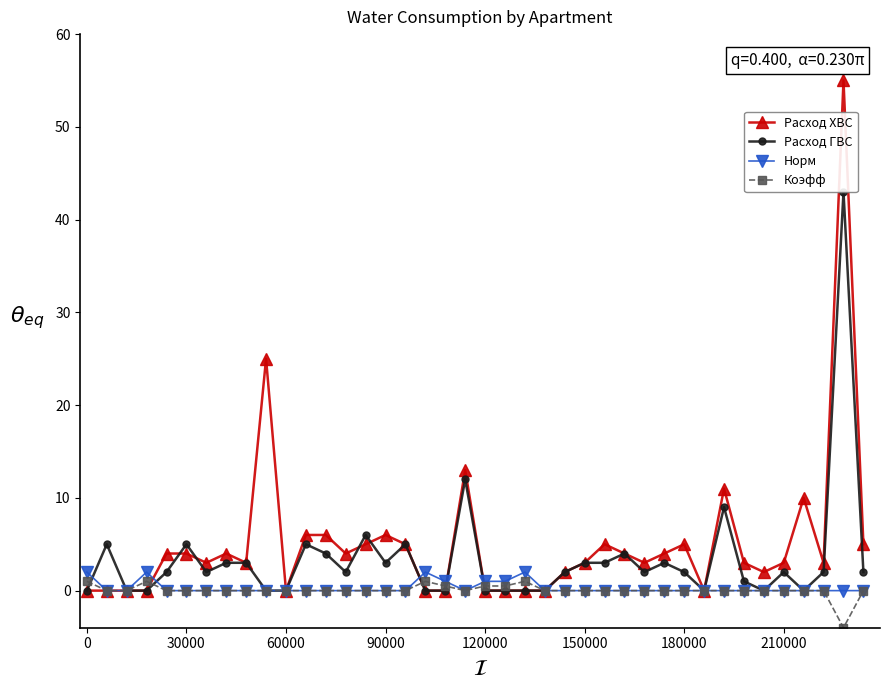

True or false: Расход ХВС has more than 2 points higher than both neighbors.

True